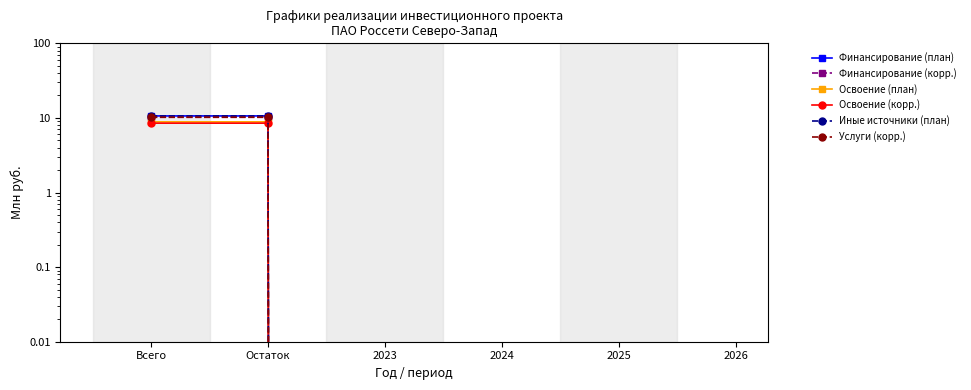

Reading right to left, what are all the values shown in this chart?

Финансирование (план): 0.0	0.0	0.0	0.0	10.6	10.6
Финансирование (корр.): 0.0	0.0	0.0	0.0	10.2	10.2
Освоение (план): 0.0	0.0	0.0	0.0	8.9	8.9
Освоение (корр.): 0.0	0.0	0.0	0.0	8.5	8.5
Иные источники (план): 0.0	0.0	0.0	0.0	10.6	10.6
Услуги (корр.): 0.0	0.0	0.0	0.0	10.2	10.2